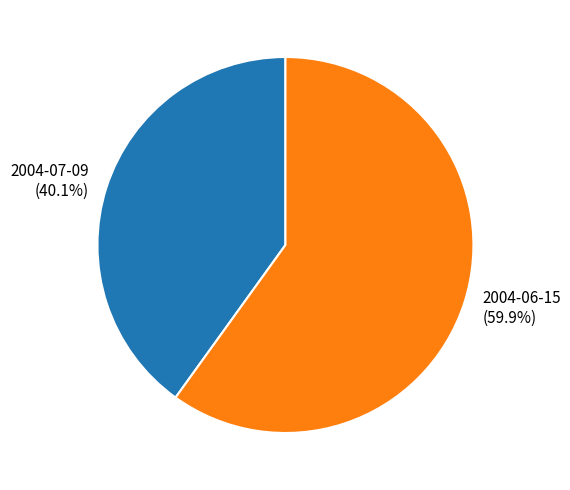

Combined, do 2004-07-09 and 2004-06-15 account for over 50%?

Yes